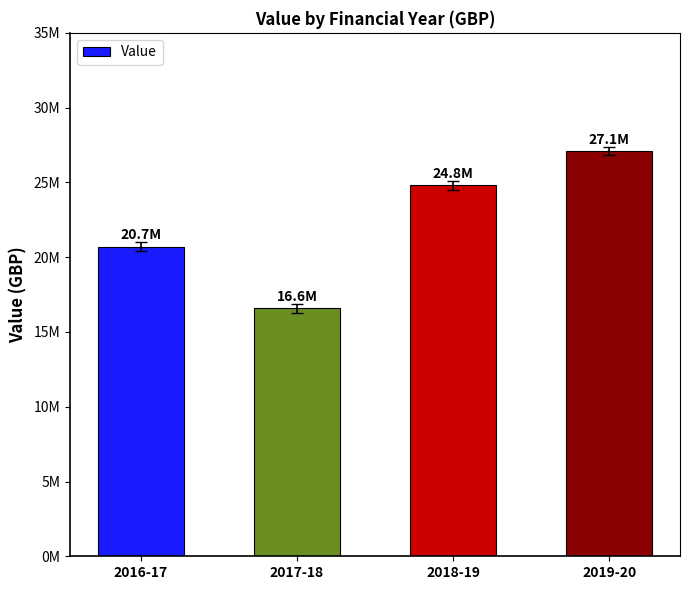

The chart shows a value of 25581527 at 2017-18. True or false?

False